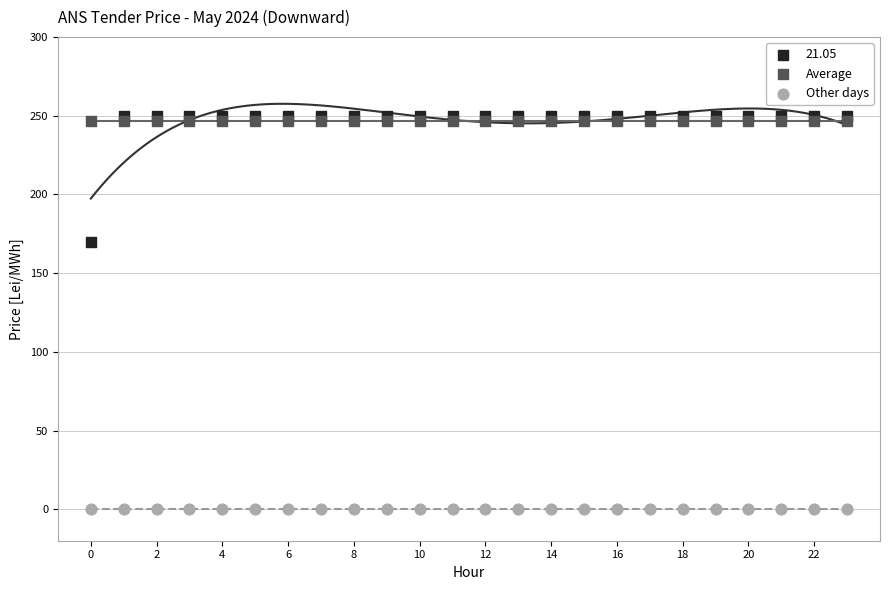

Across all series, what Y value is closest to 125?

170.0